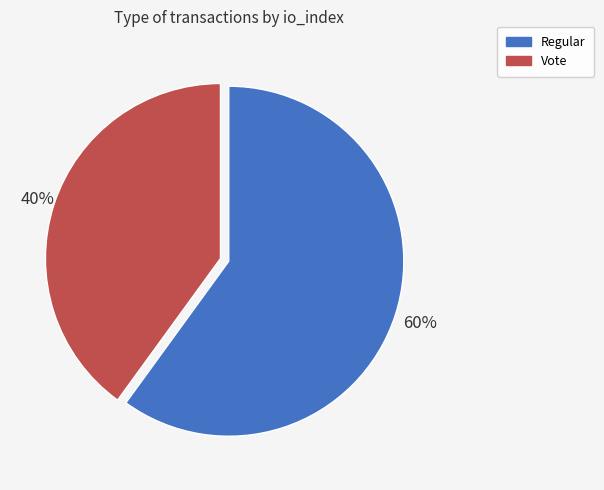

What is the largest slice in the pie chart?

Regular